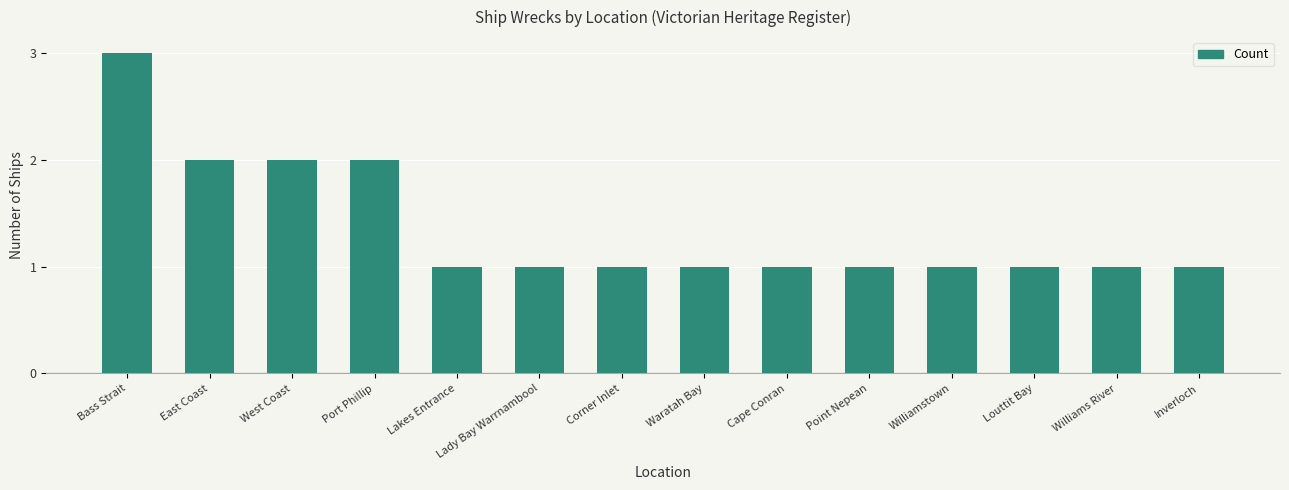

What is the label of the 14th bar from the right?

Bass Strait